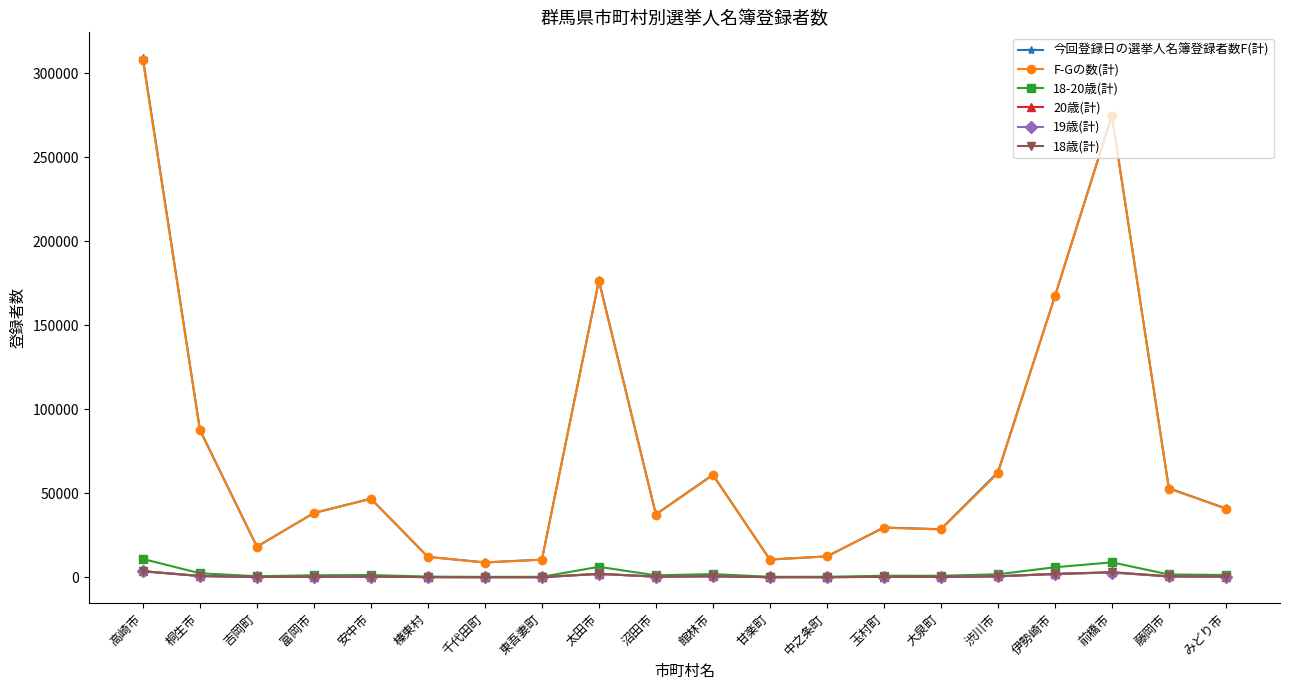

True or false: 20歳(計) and F-Gの数(計) intersect in this chart.

False